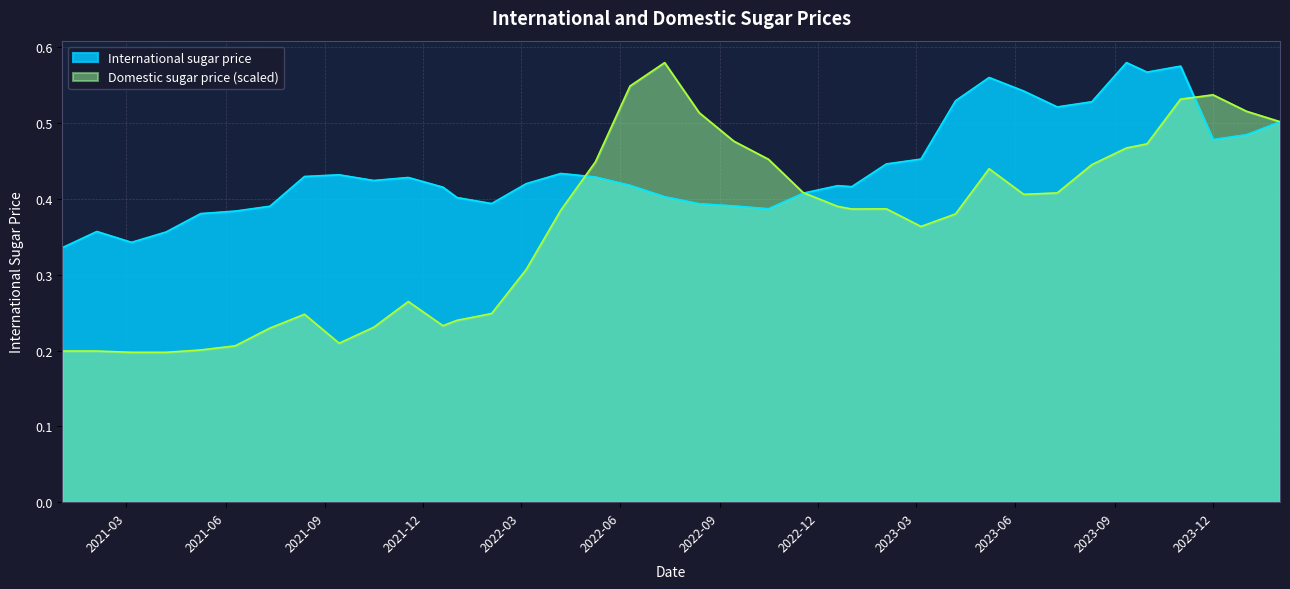

At which category is the sum across all series the highest?

2023-11-01